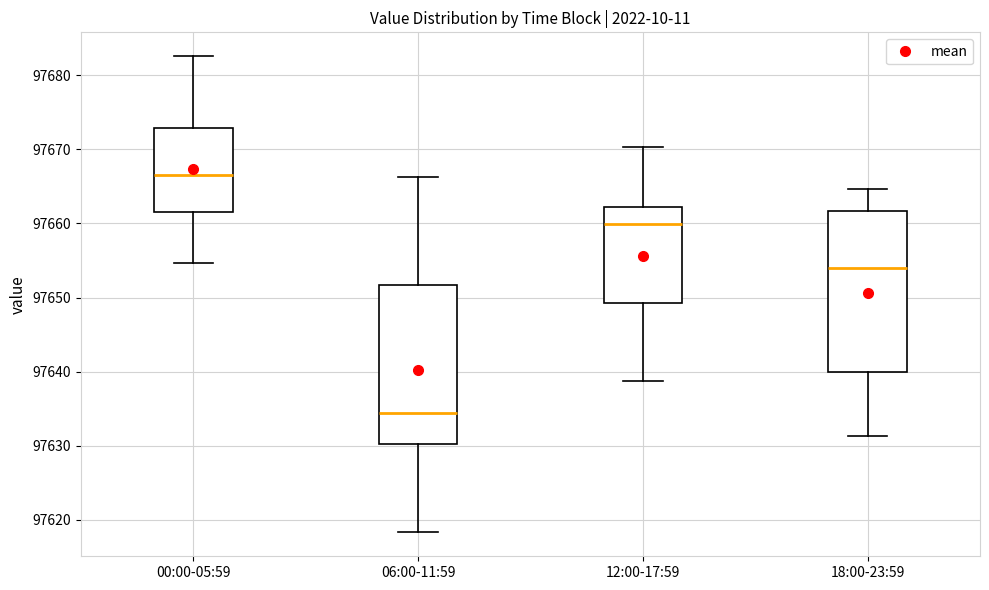

Which box's median line is the highest?

00:00-05:59